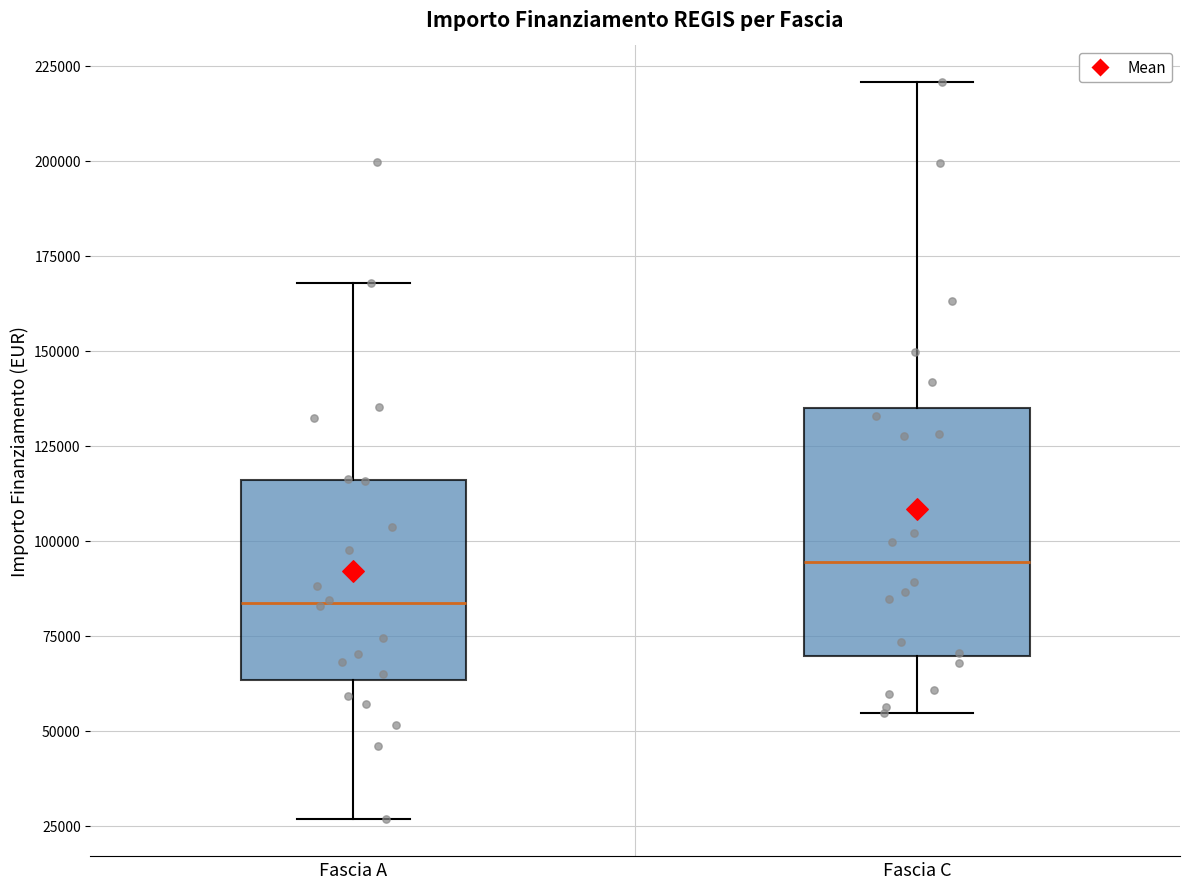

Reading left to right, read every box against the y-axis: the position of its median line, the range the box covers, and the ends of its whiskers. The values are not printed on the chart, so give them approximately, as read against the axis.

Fascia A: median 85000, box 65000 to 115000, whiskers 25000 to 170000
Fascia C: median 95000, box 70000 to 135000, whiskers 55000 to 220000